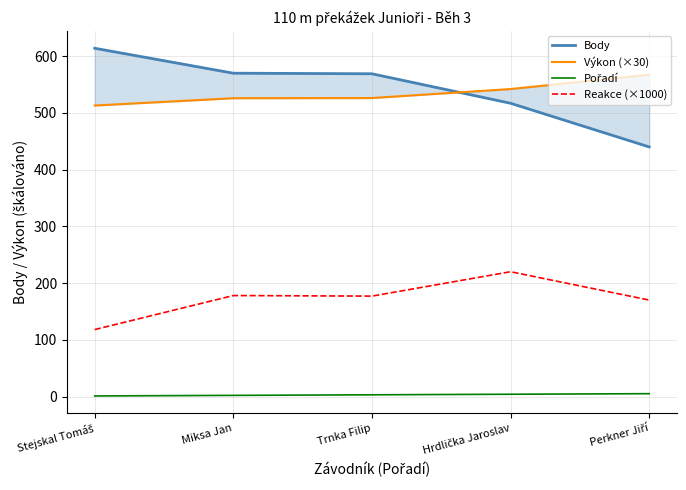

Between Stejskal Tomáš and Hrdlička Jaroslav, which series saw the biggest shift?

Reakce (×1000)